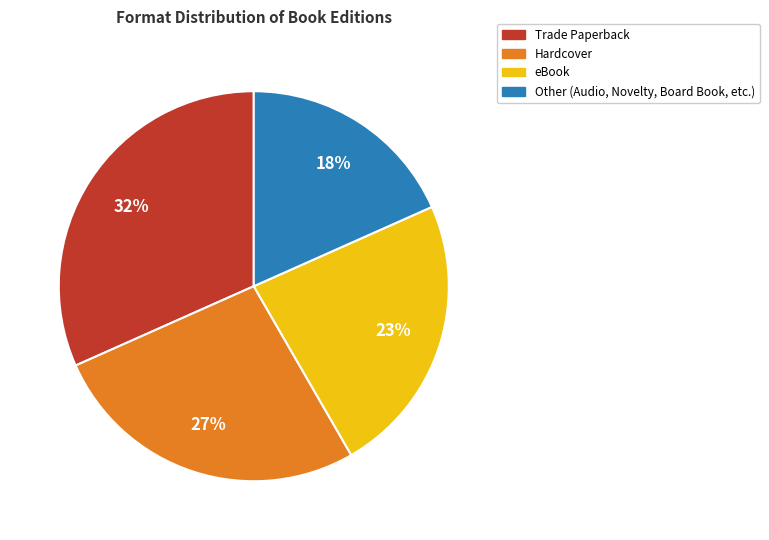

Is there any slice that represents more than half of the pie?

No